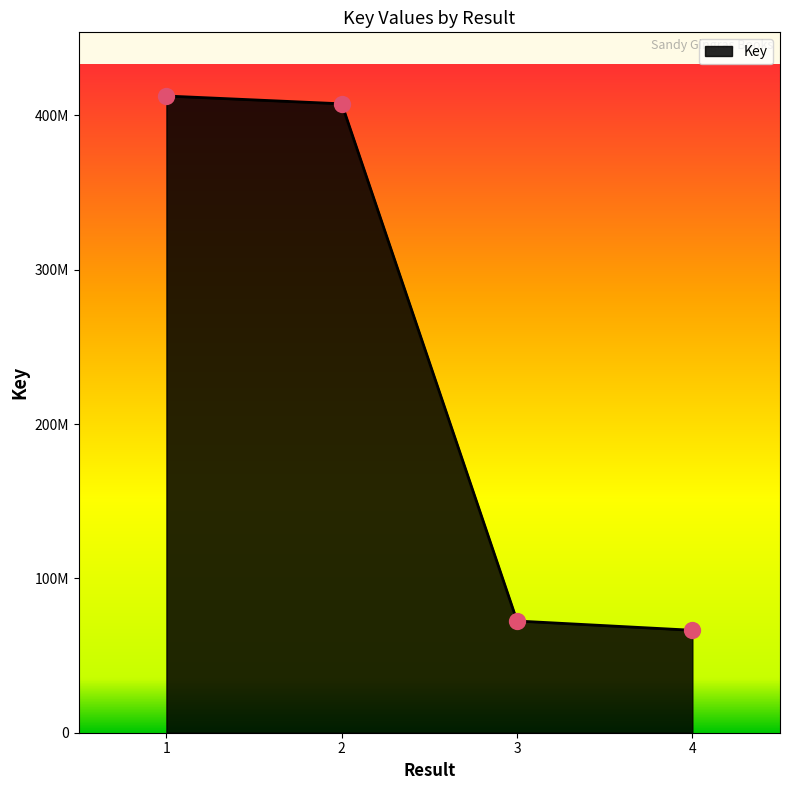

Is this an area chart (filled region under the line)?

Yes